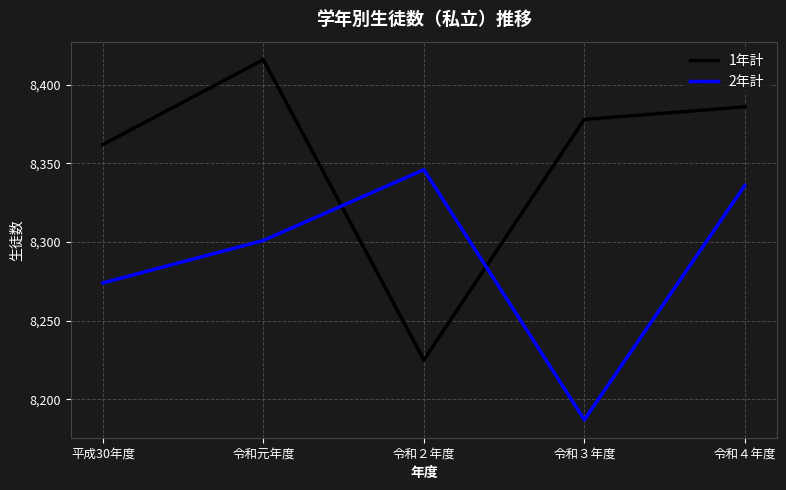

How many intersections are there between 2年計 and 1年計?

2